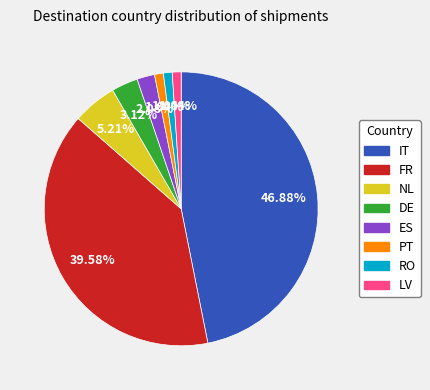

Is it true that PT is 11% of the pie?

False